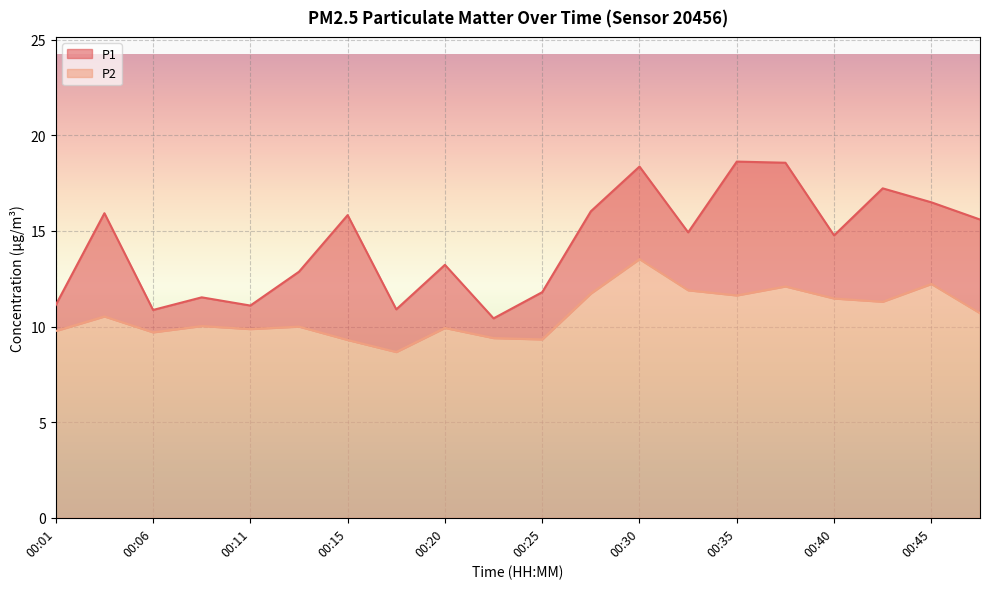

True or false: P2 and P1 intersect in this chart.

False